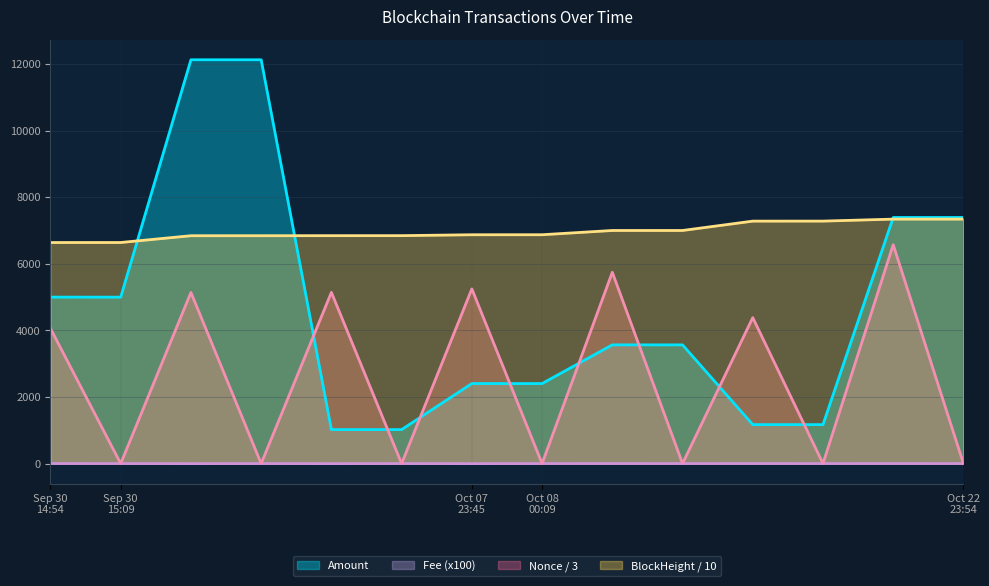

At which label is BlockHeight closest to 6990?

2021-10-12 04:00